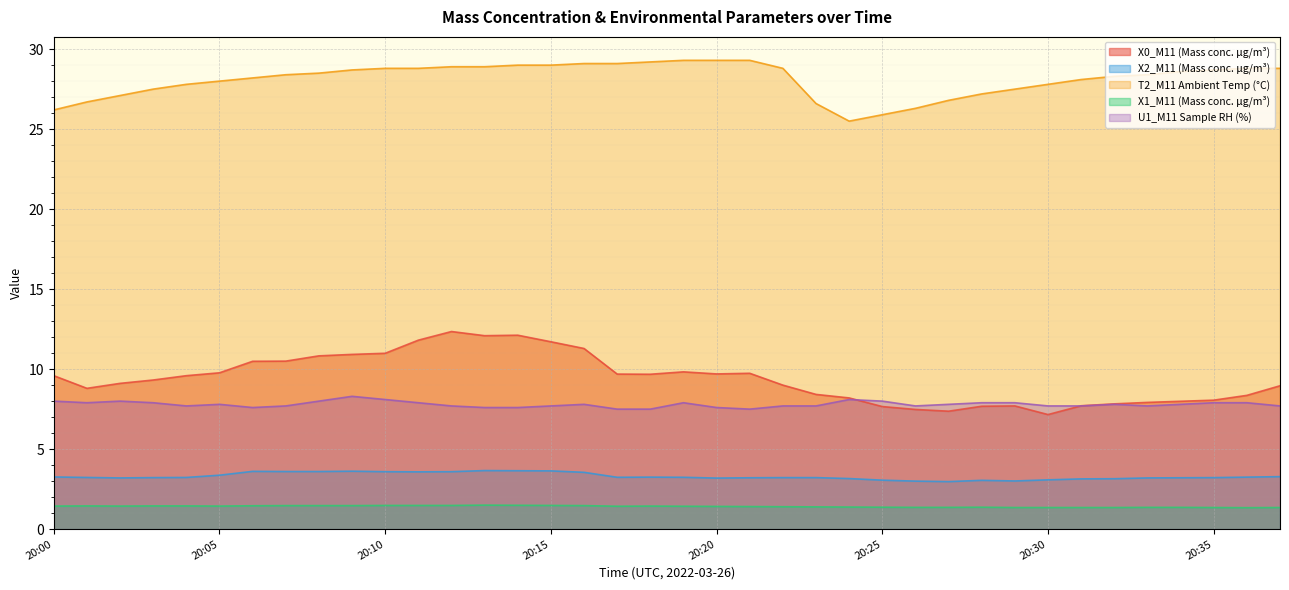

True or false: U1_M11 Sample RH (%) and X2_M11 (Mass conc. μg/m³) intersect in this chart.

False